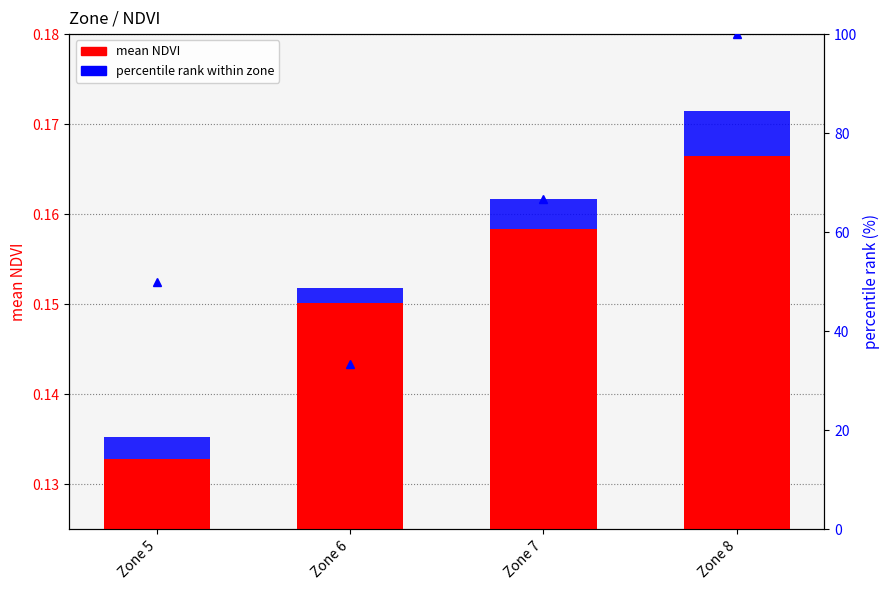

What is the maximum value for mean NDVI?

0.2